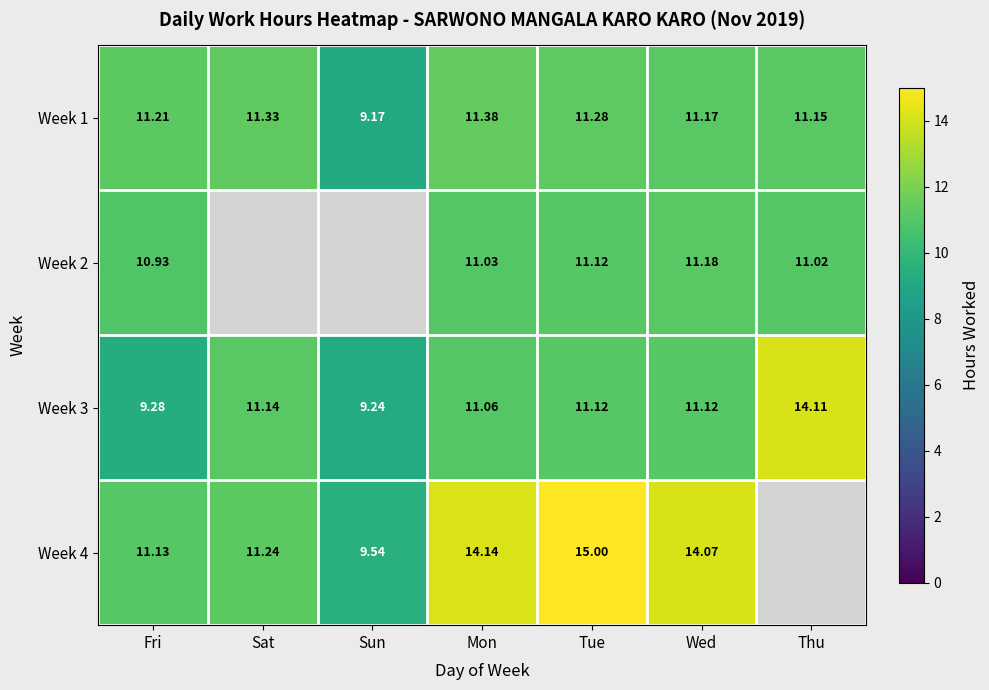

What is the sum of the Week 3 values at Thu and Mon?

25.2